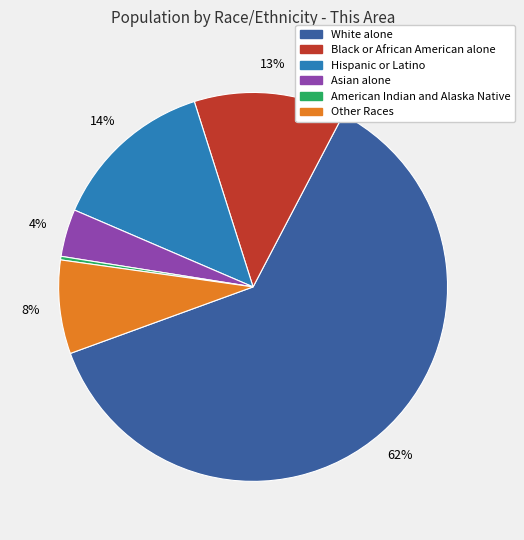

True or false: Black or African American alone accounts for 23% of the total.

False